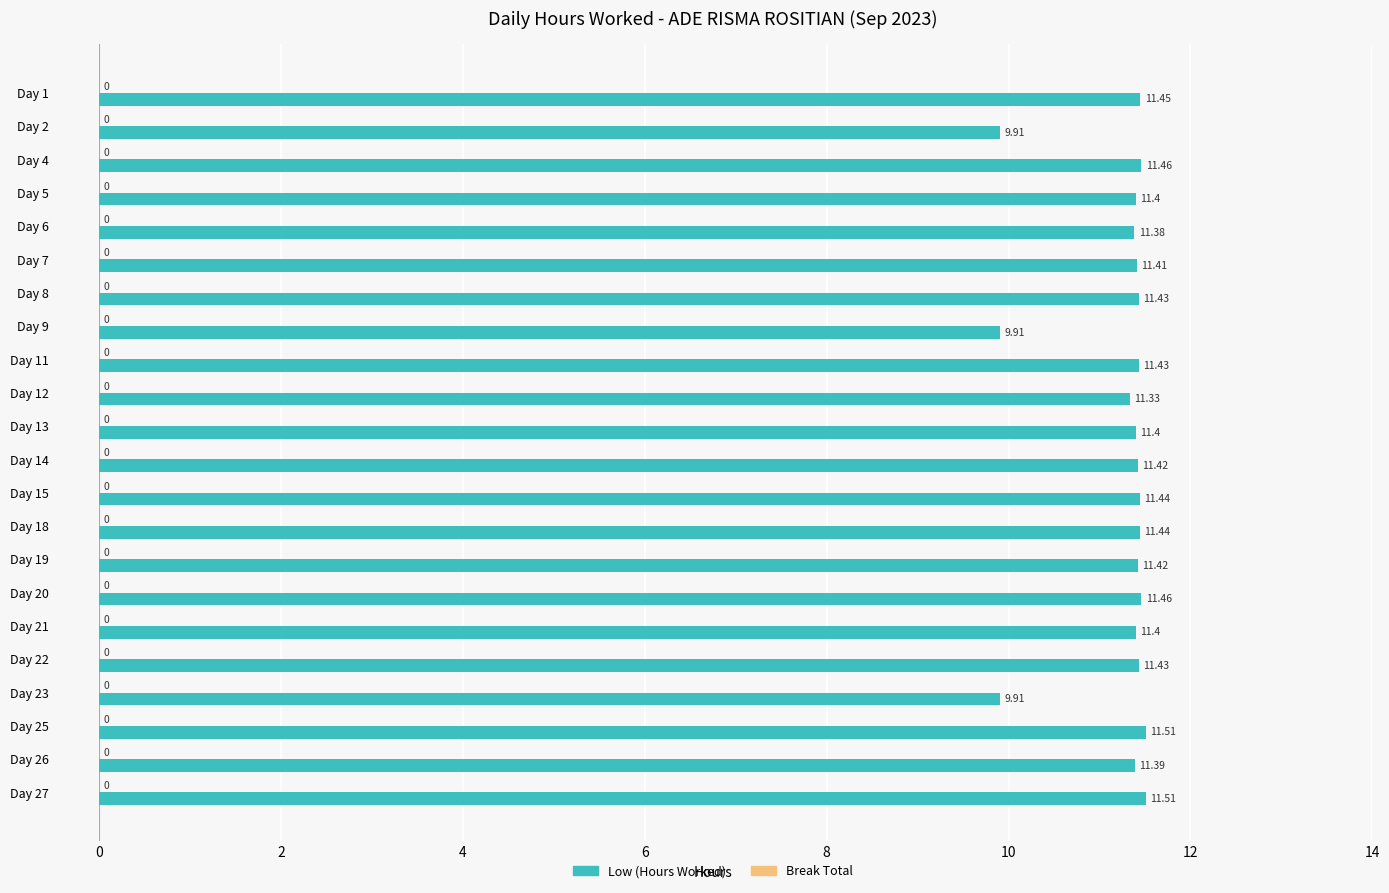

What is the ratio of the value at Day 11 to the value at Day 21?

1.0